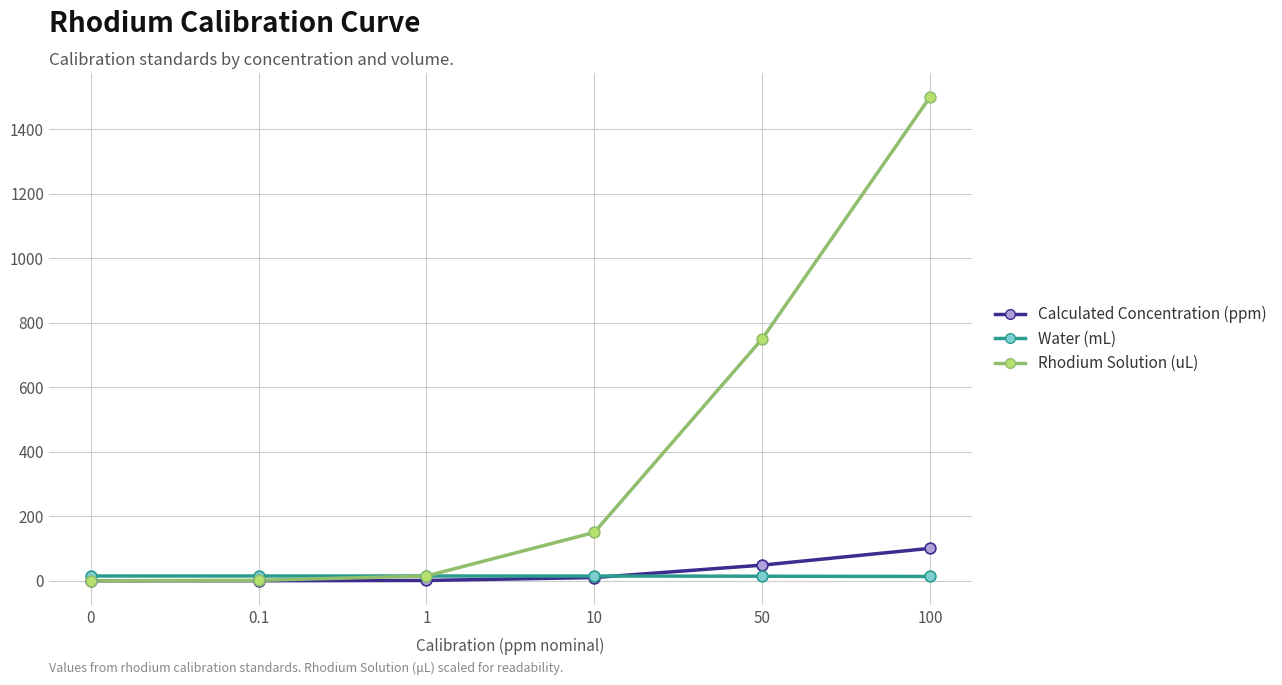

Which series has the largest range (max minus min)?

Rhodium Solution (uL)